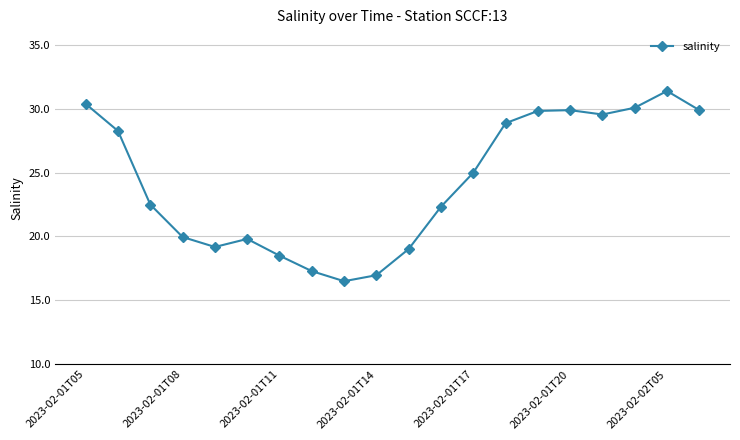

What is the difference between the maximum and minimum values?

14.9